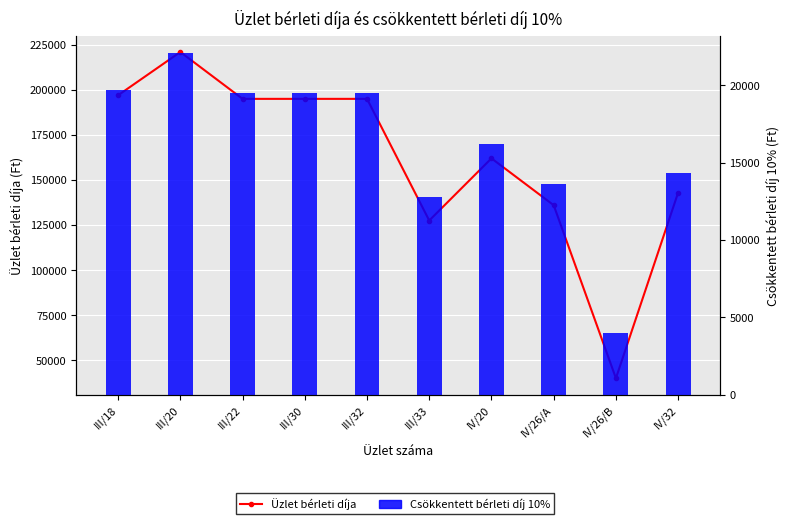

What is the minimum value shown in the chart?

4000